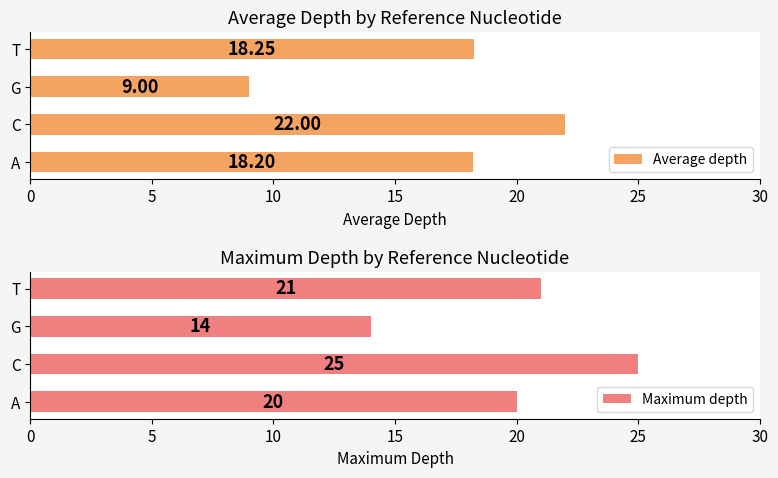

What is the value of the Maximum depth bar at the 2nd from the left?

25.0